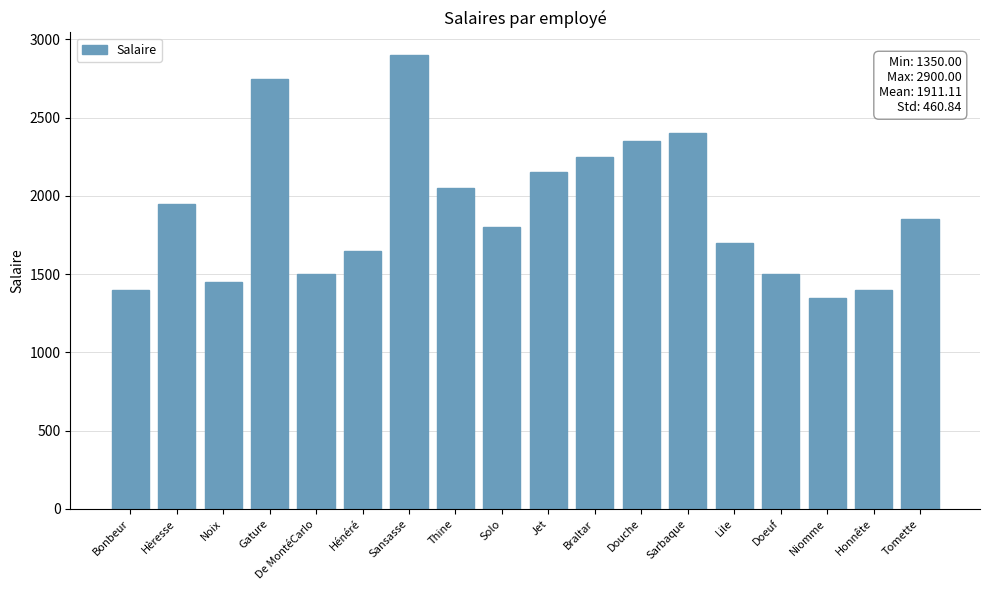

What is the change in value from Bonbeur to De MontéCarlo?

+100